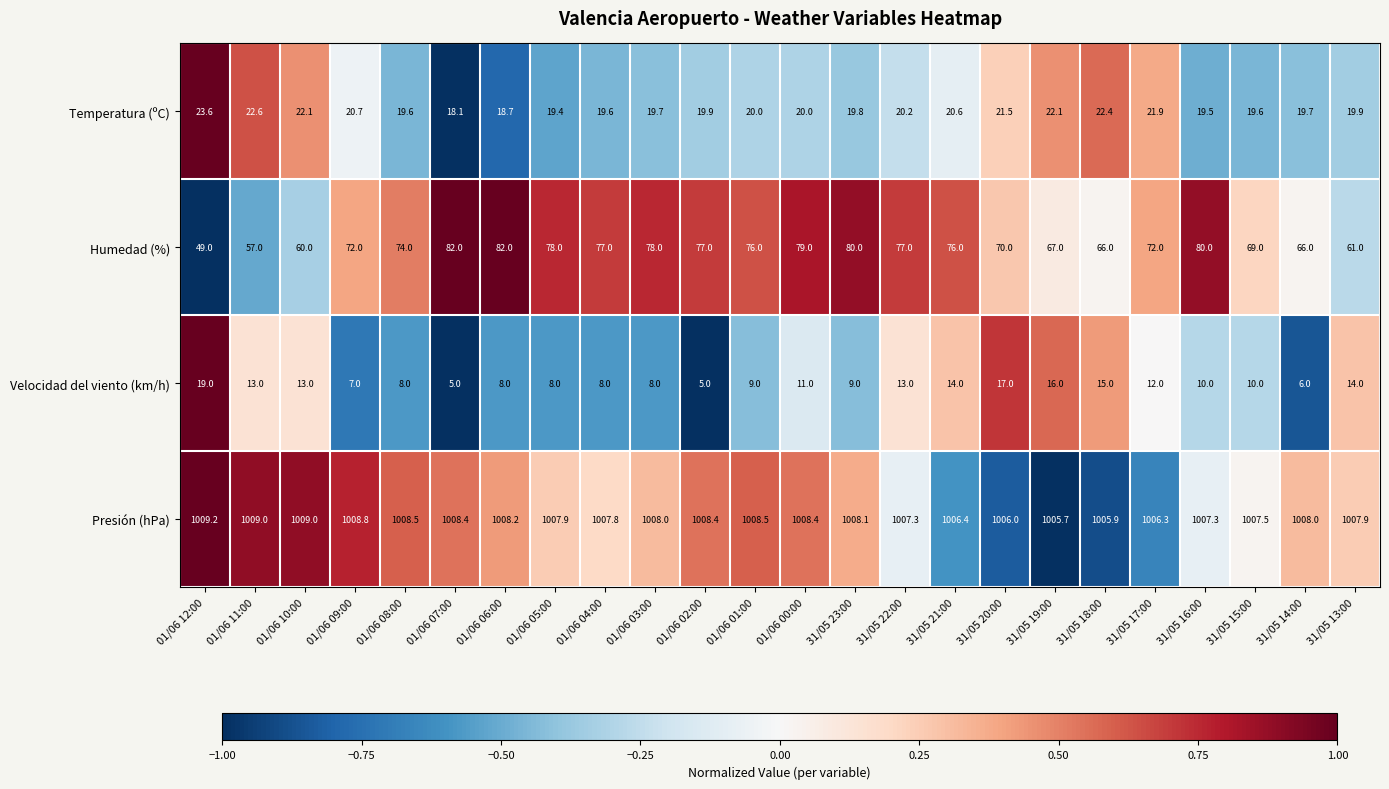

How many categories are shown in the chart?

24